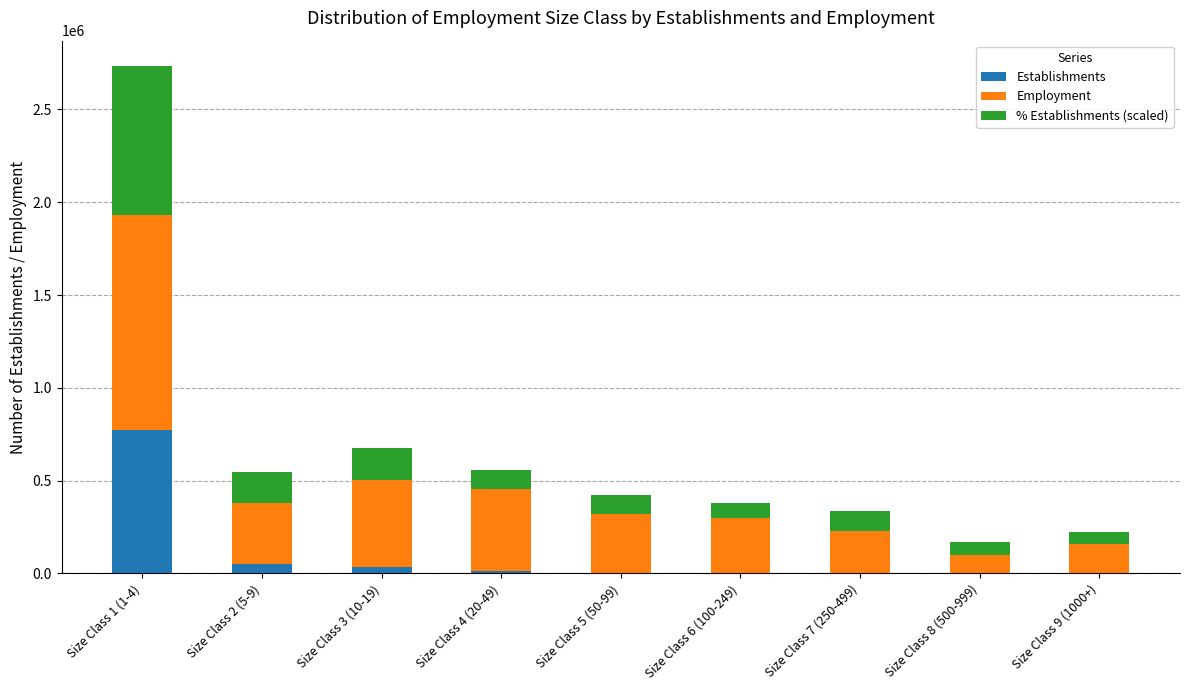

At which category is the sum across all series the highest?

Size Class 1 (1-4)